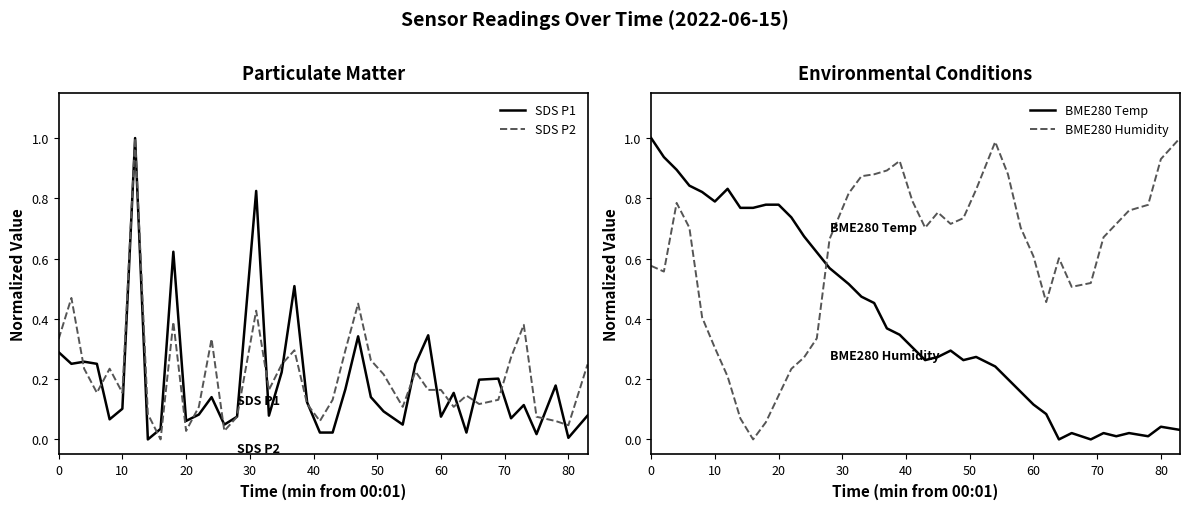

What is the maximum value for SDS P1?

1.0